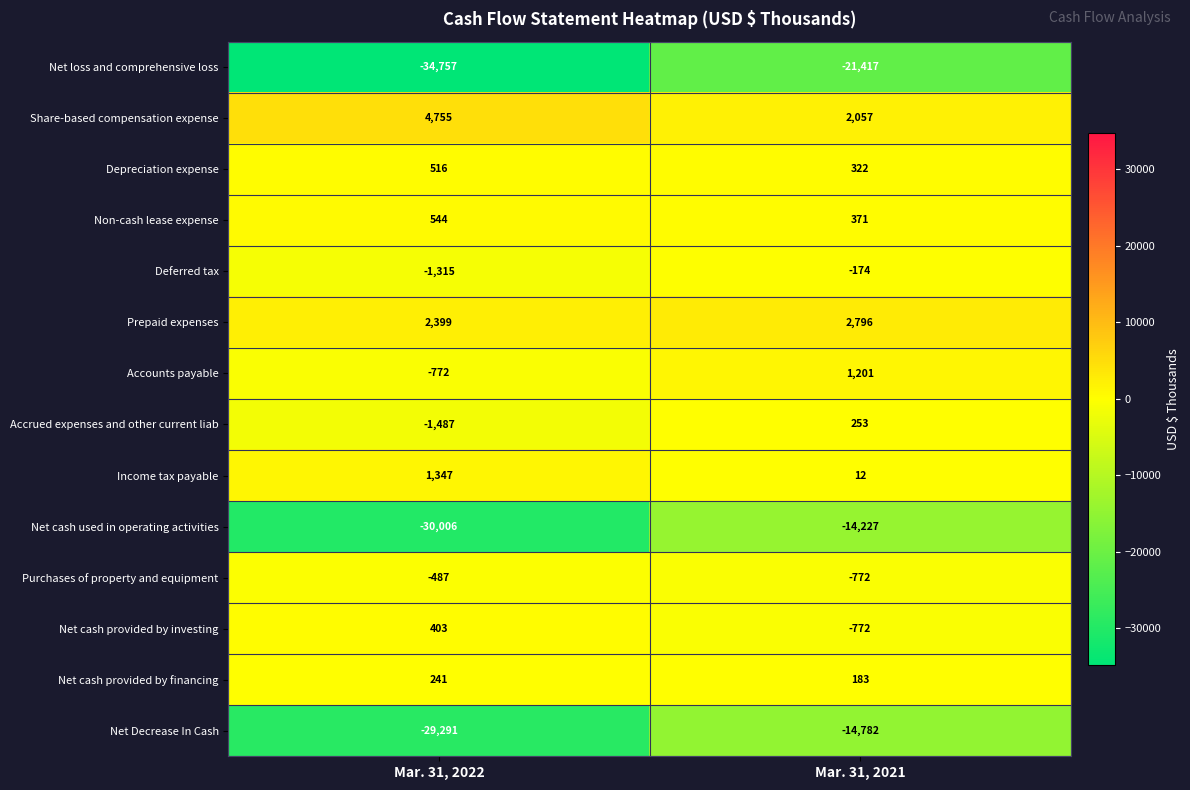

What is the highest value of the Purchases of property and equipment series?

-487